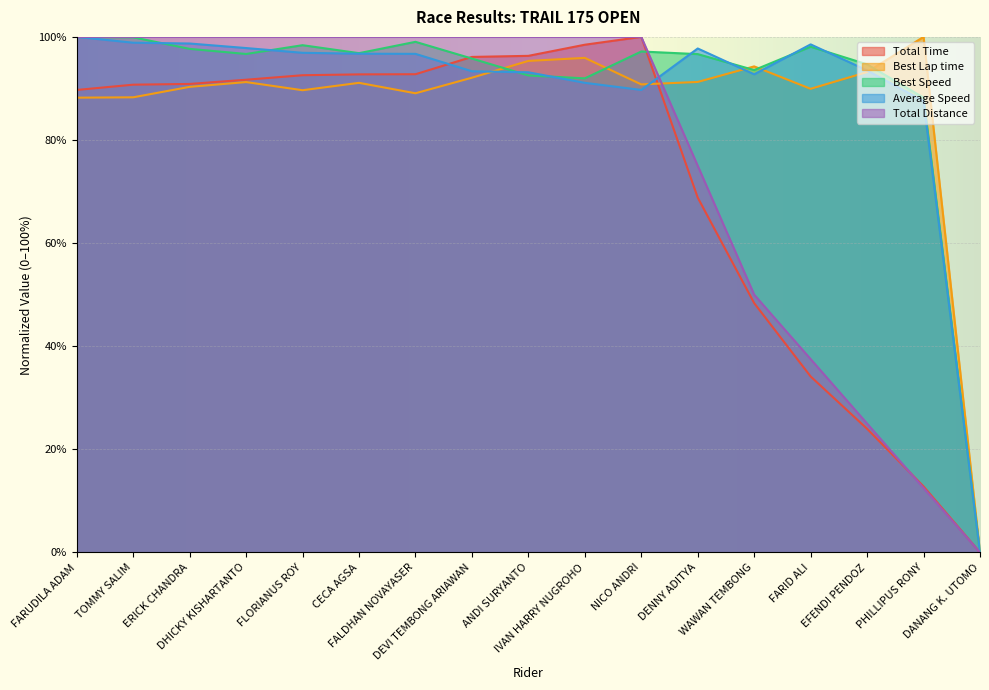

Is it true that Best Lap time equals 95.9 at IVAN HARRY NUGROHO?

True